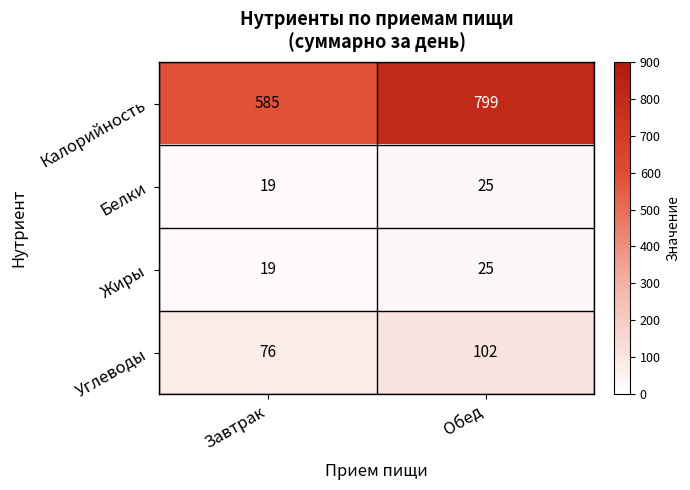

Which series changed the most between Завтрак and Обед?

Калорийность